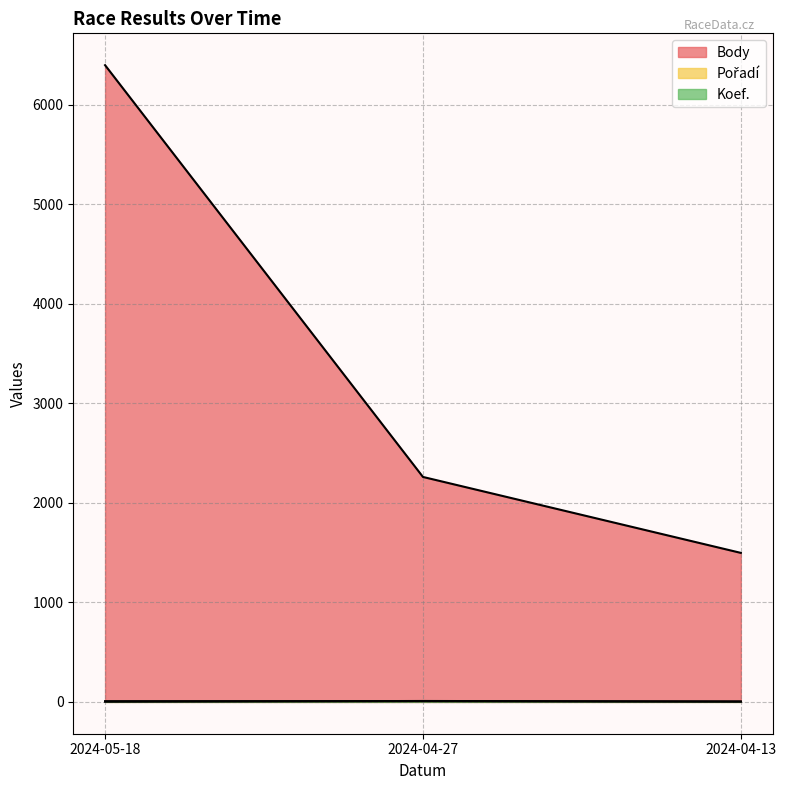

How many values in the Body series are below 2260?

1